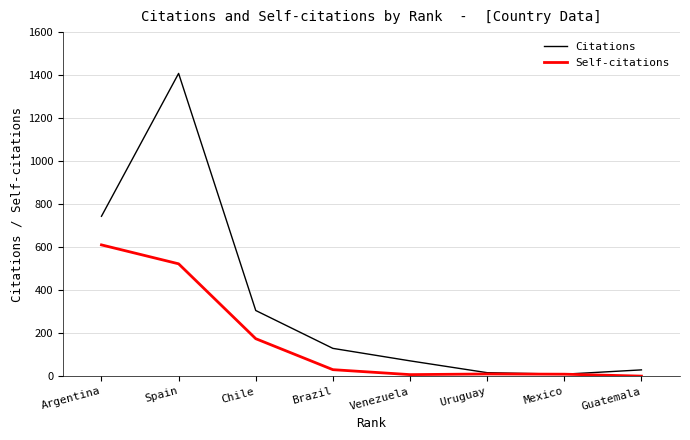

Which series has the widest spread of values?

Citations